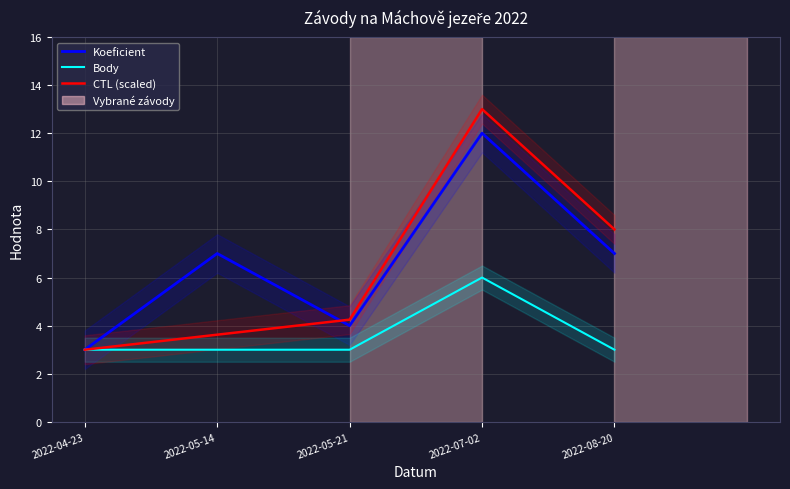

At which label does Koeficient reach its peak?

2022-07-02